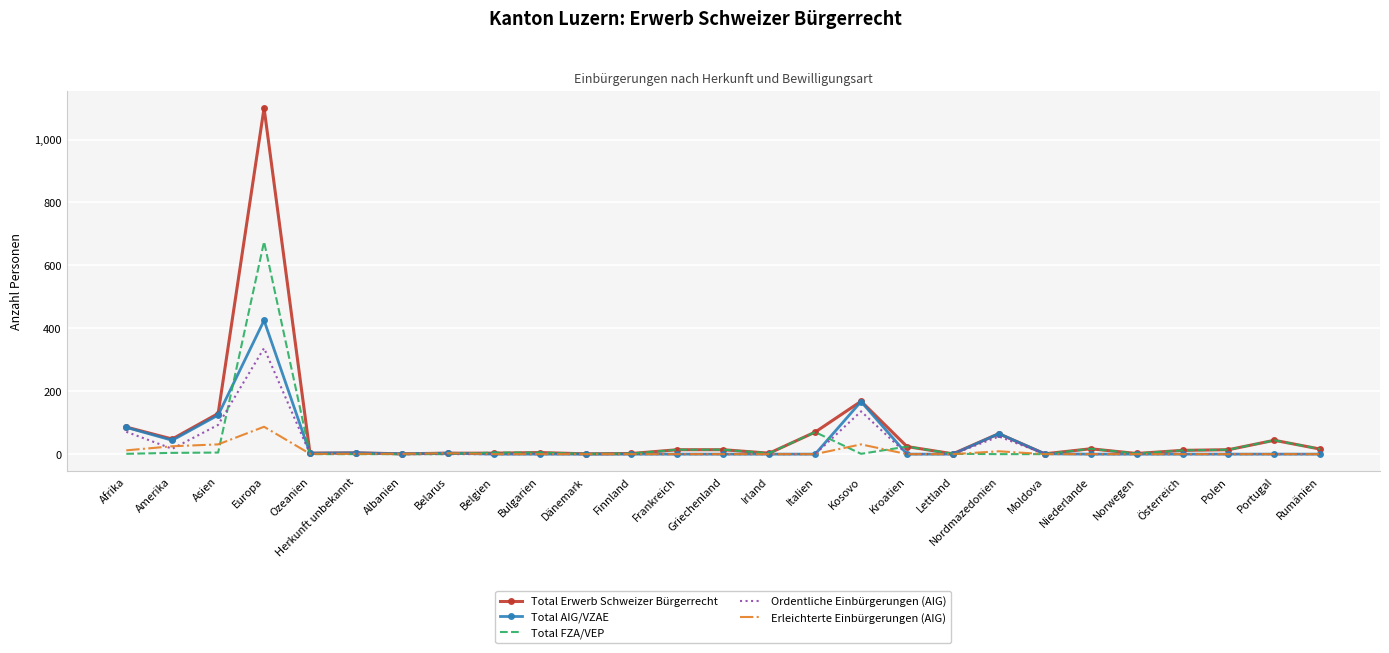

Which series has the widest spread of values?

Total Erwerb Schweizer Bürgerrecht